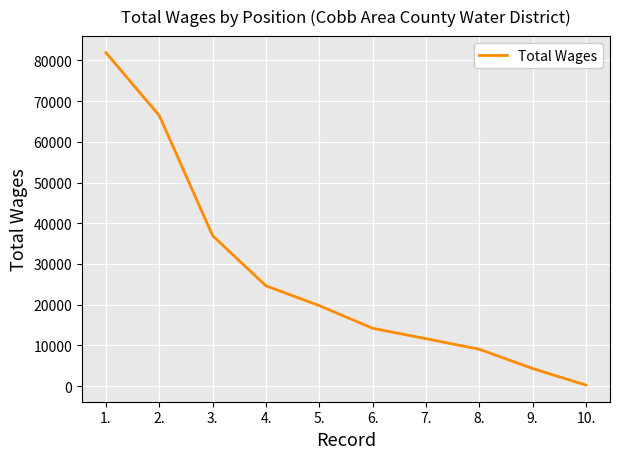

True or false: there are more than 1 points higher than both neighbors.

False